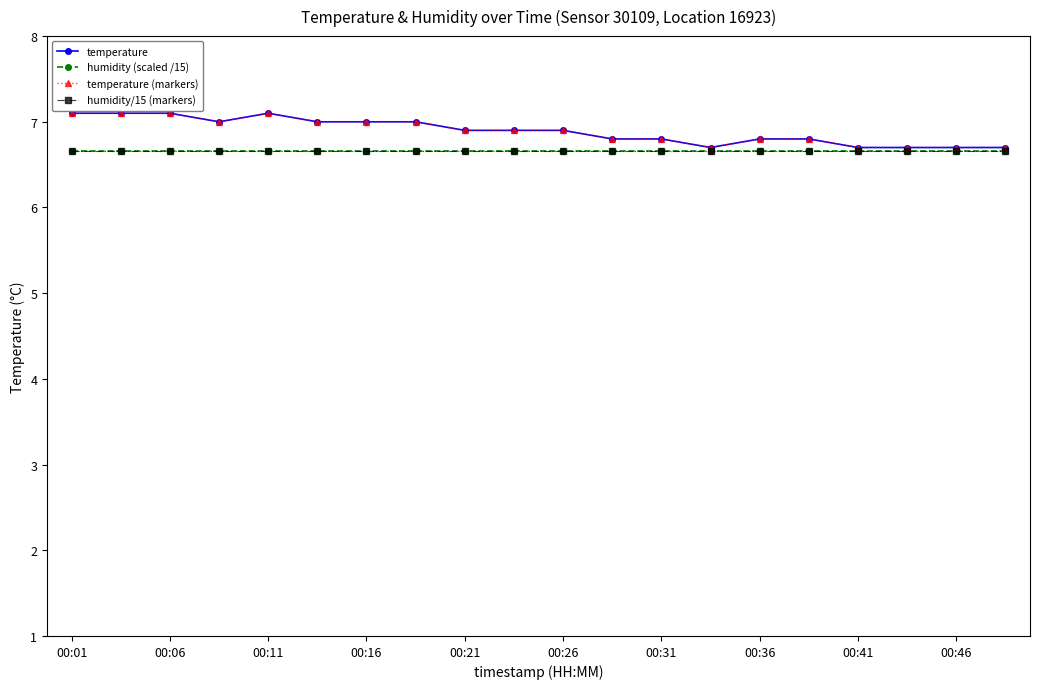

Where is humidity/15 (markers) nearest to the value 6?

00:01